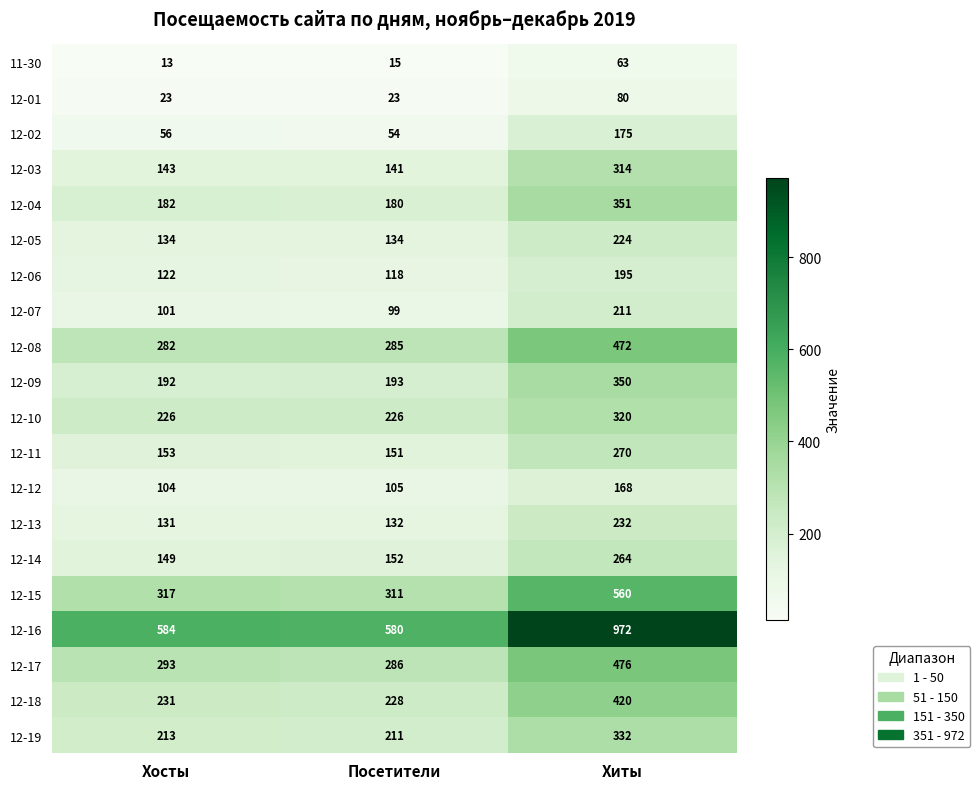

What is the difference between the 12-05 values at Хосты and Хиты?

90